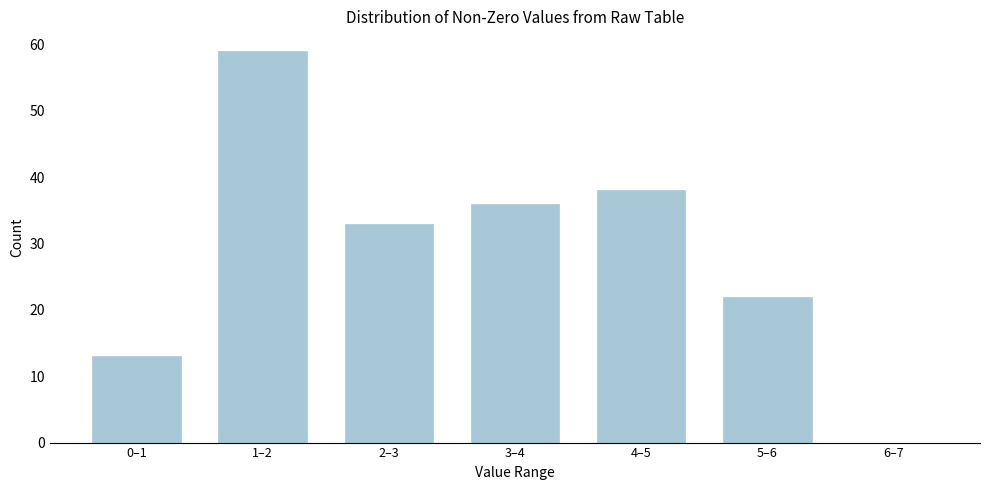

Reading right to left, what are all the values shown in this chart?

6–7=0	5–6=22	4–5=38	3–4=36	2–3=33	1–2=59	0–1=13